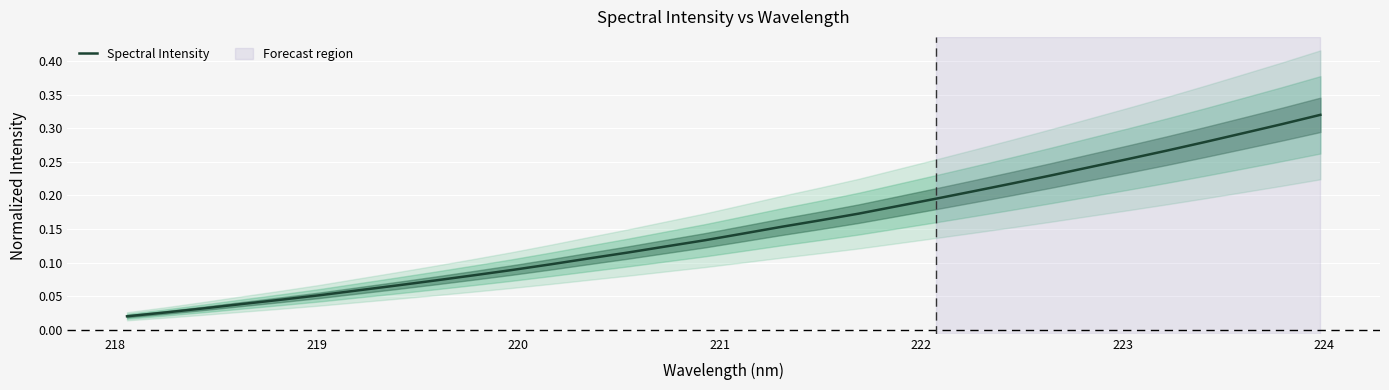

Reading right to left, transcribe all the data shown in this chart.

0.3	0.3	0.3	0.3	0.3	0.3	0.2	0.2	0.2	0.2	0.2	0.2	0.2	0.2	0.2	0.1	0.1	0.1	0.1	0.1	0.1	0.1	0.1	0.1	0.1	0.1	0.1	0.0	0.0	0.0	0.0	0.0